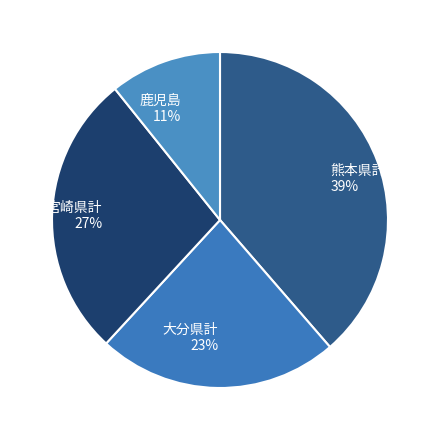

Is it true that 熊本県計 is 24% of the pie?

False